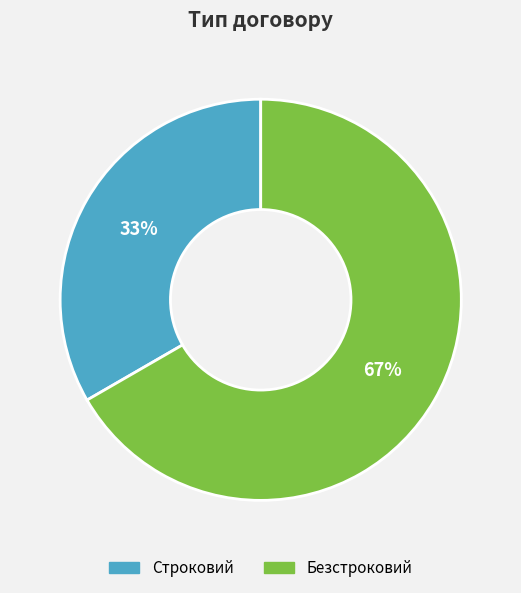

Does any single category account for the majority?

Yes